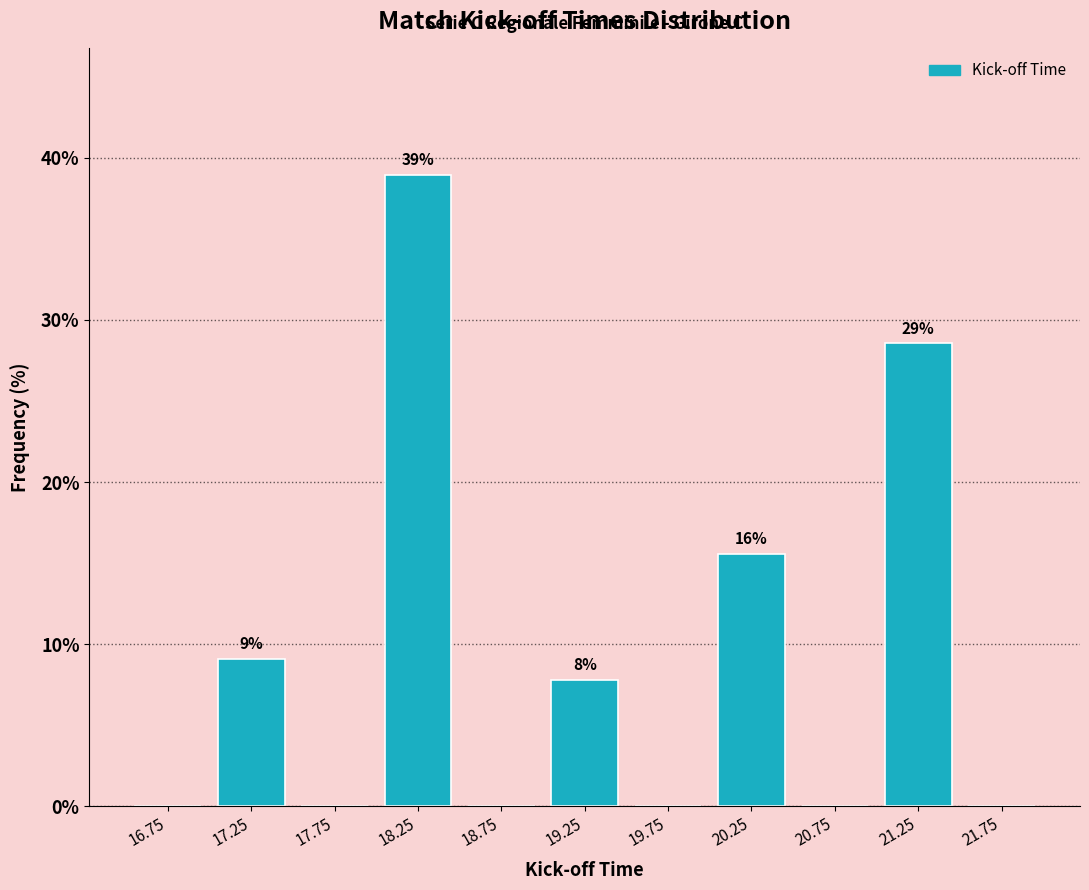

Over which range of the x-axis is the bar tallest?

18.0 to 18.5